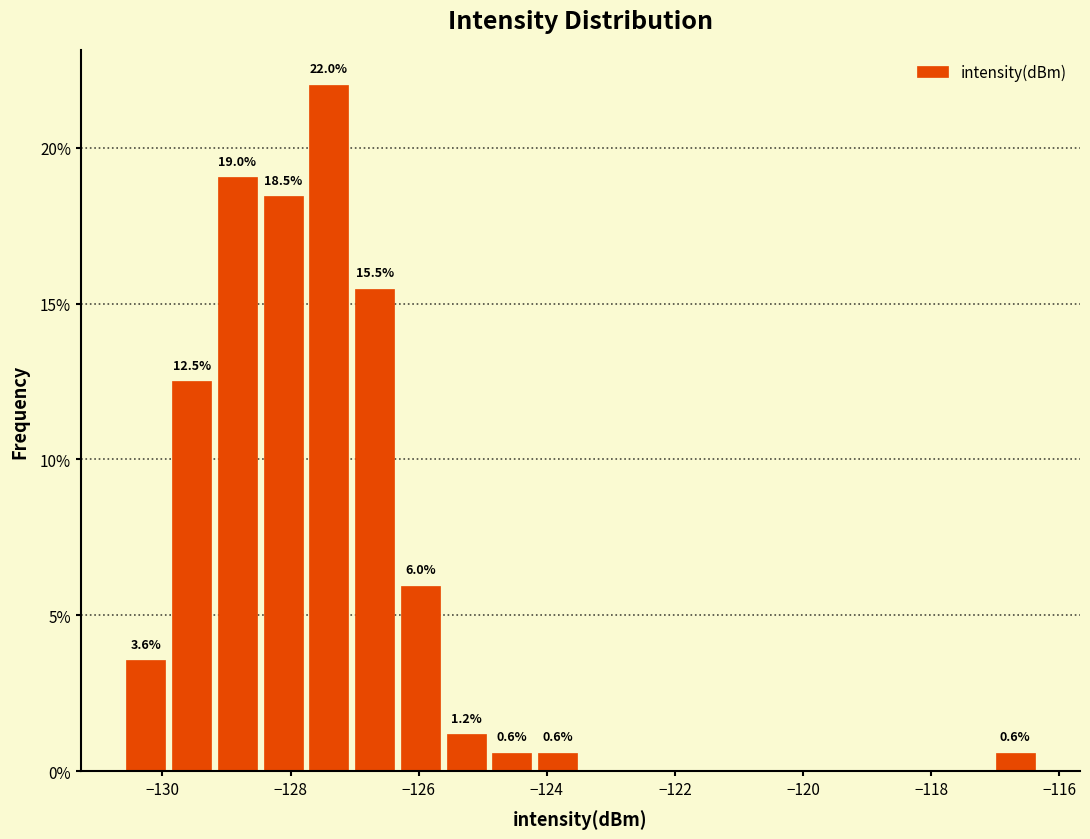

Around what value on the x-axis is the tallest bar? Give the approximate position of its centre, as read against the axis.

-127.4